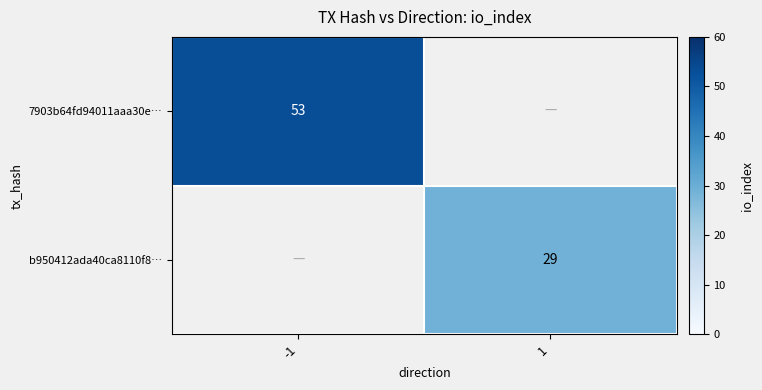

True or false: b950412ada40ca8110f8… has a value of 29 at 1.

True